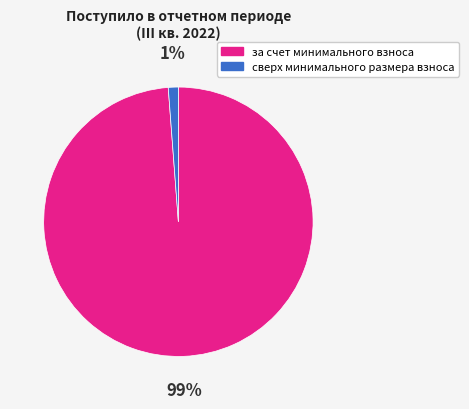

Which category has the smallest portion of the pie?

сверх минимального размера взноса